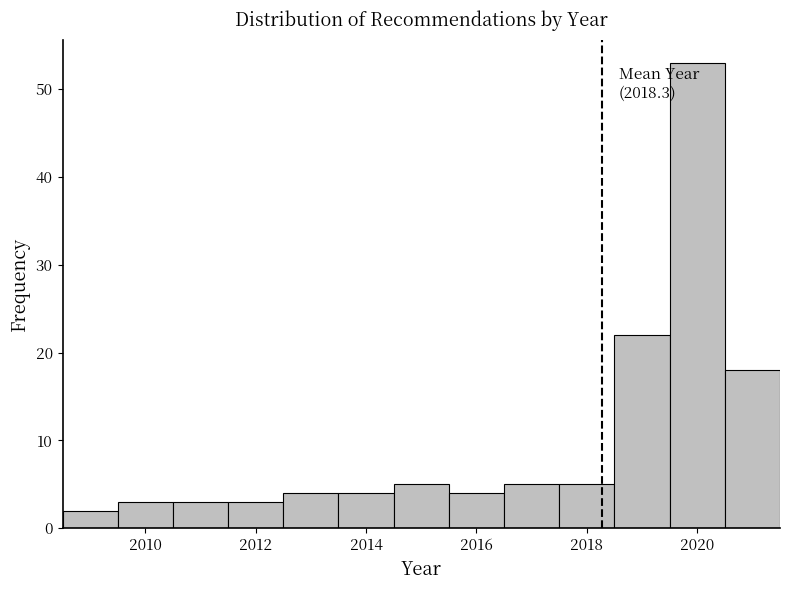

Over which range of the x-axis is the bar tallest?

2019.5 to 2020.5